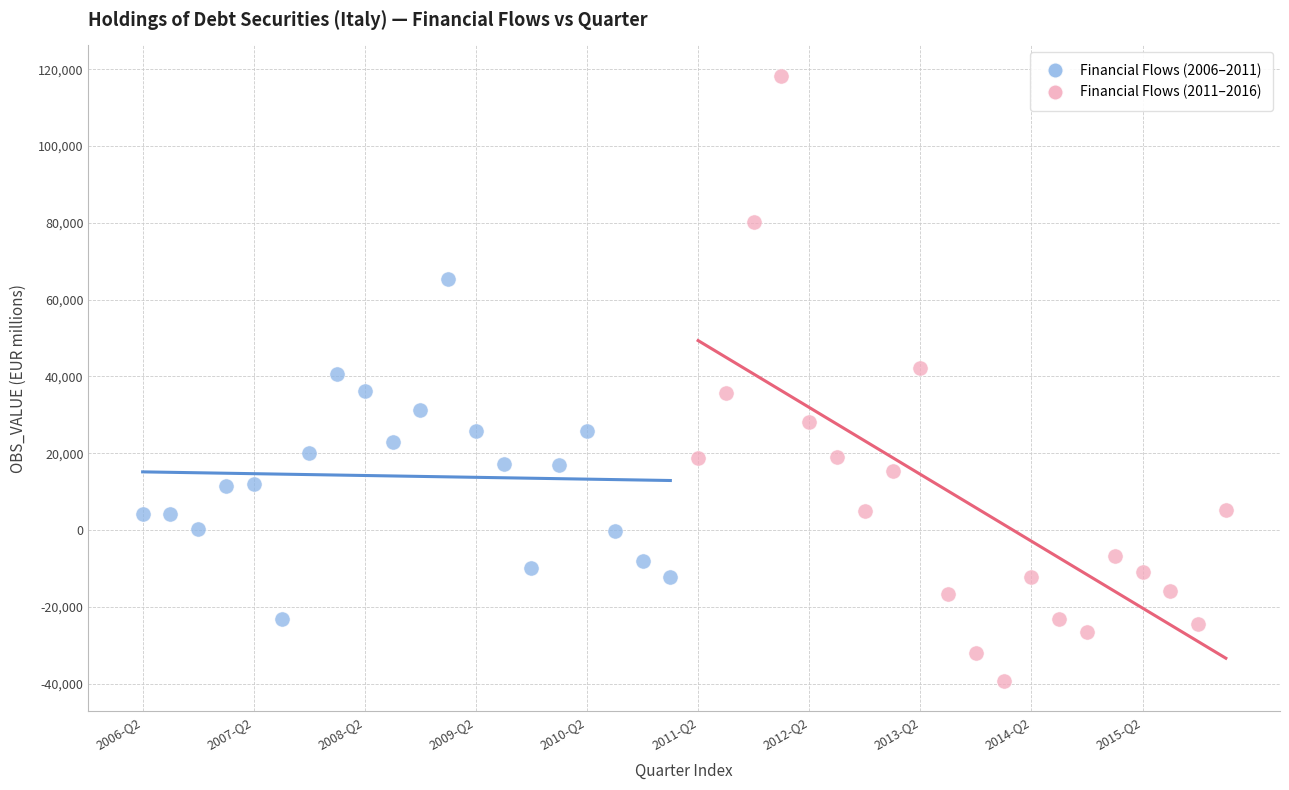

Which series reaches the minimum Y coordinate?

Financial Flows (2011–2016)